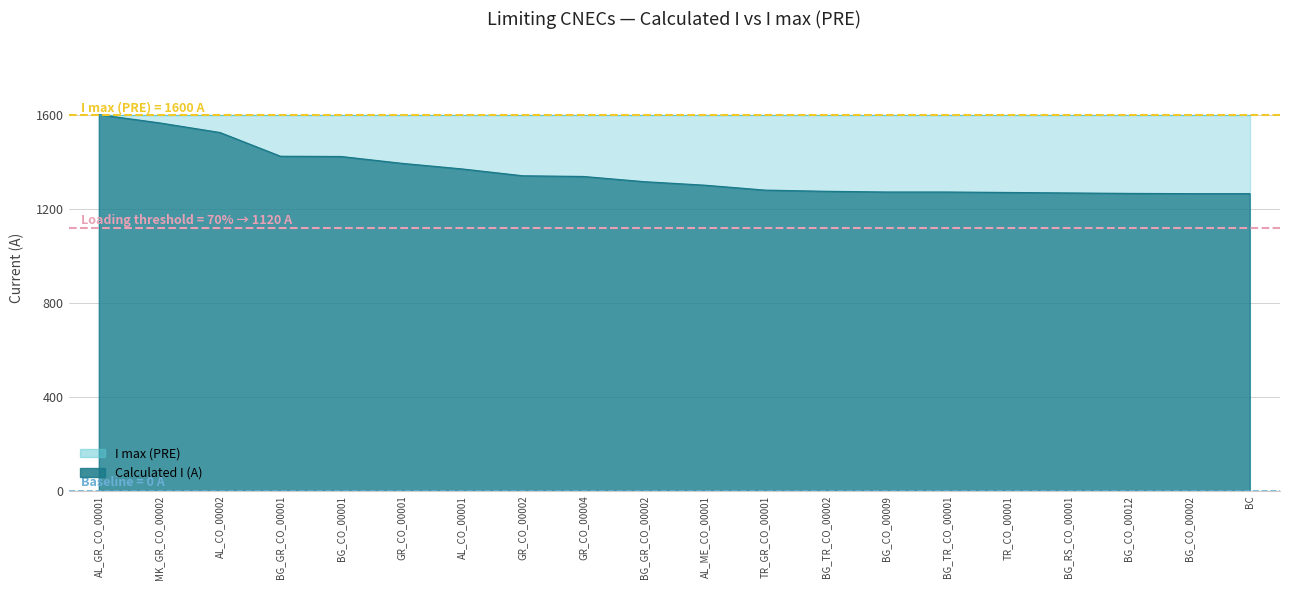

Is it true that the value at GR_CO_00001 is 1393?

True